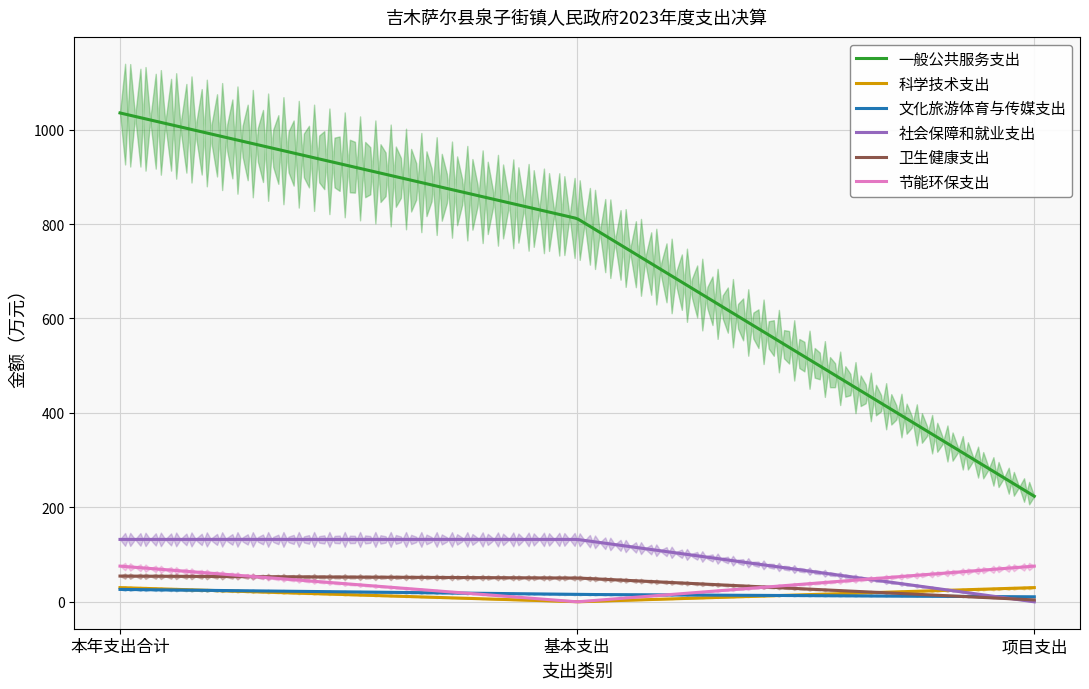

Which series changed the most between 本年支出合计 and 基本支出?

一般公共服务支出